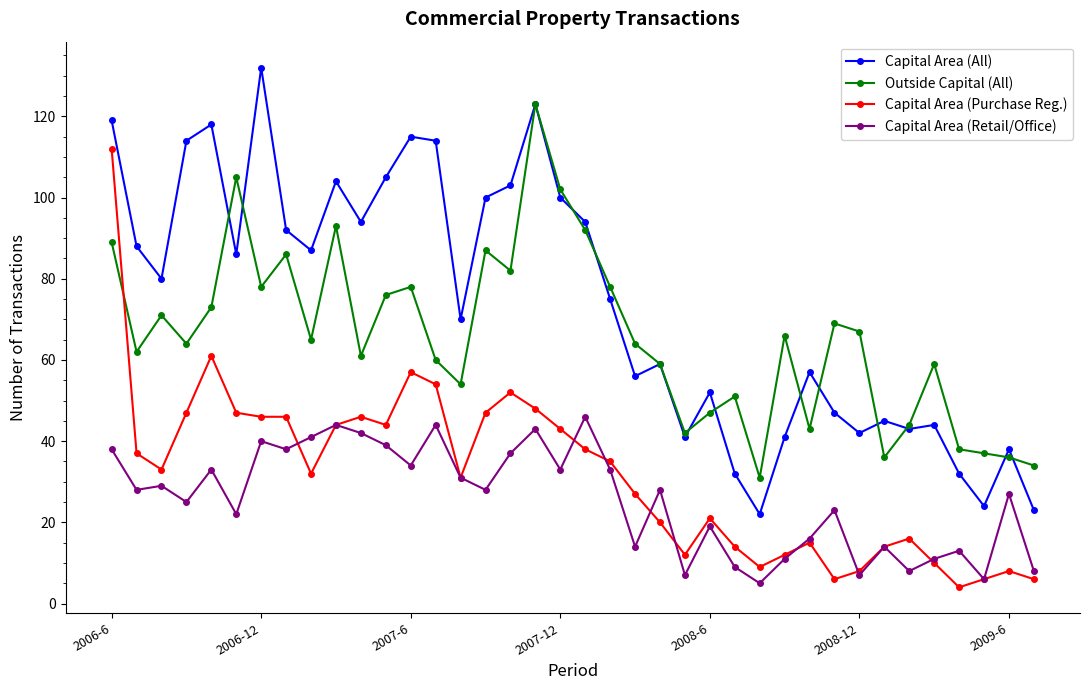

Which series has the largest total across all categories?

Capital Area (All)